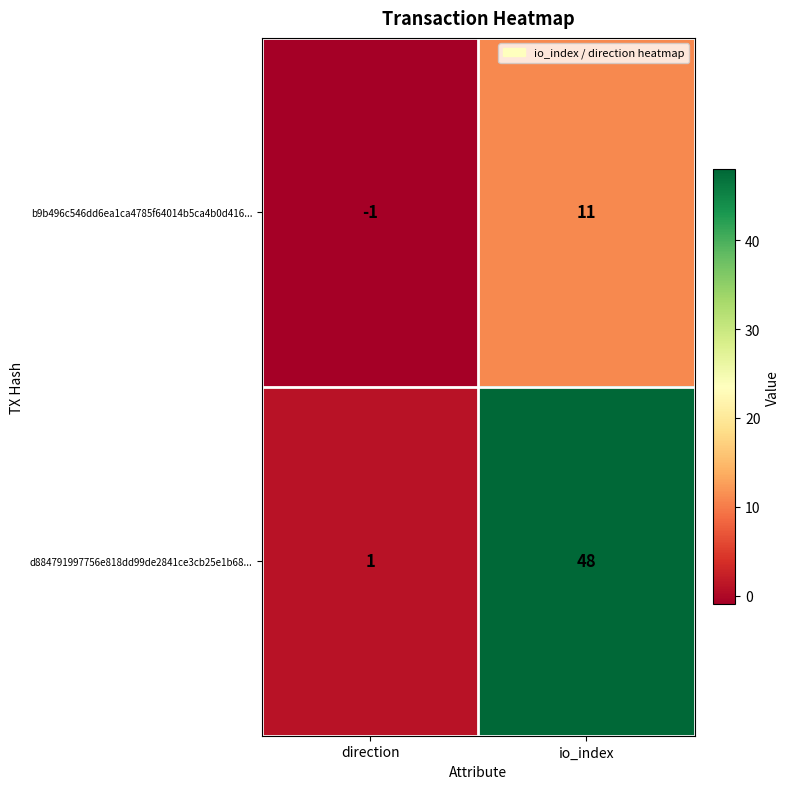

What is the spread (max minus min) of values at direction?

2